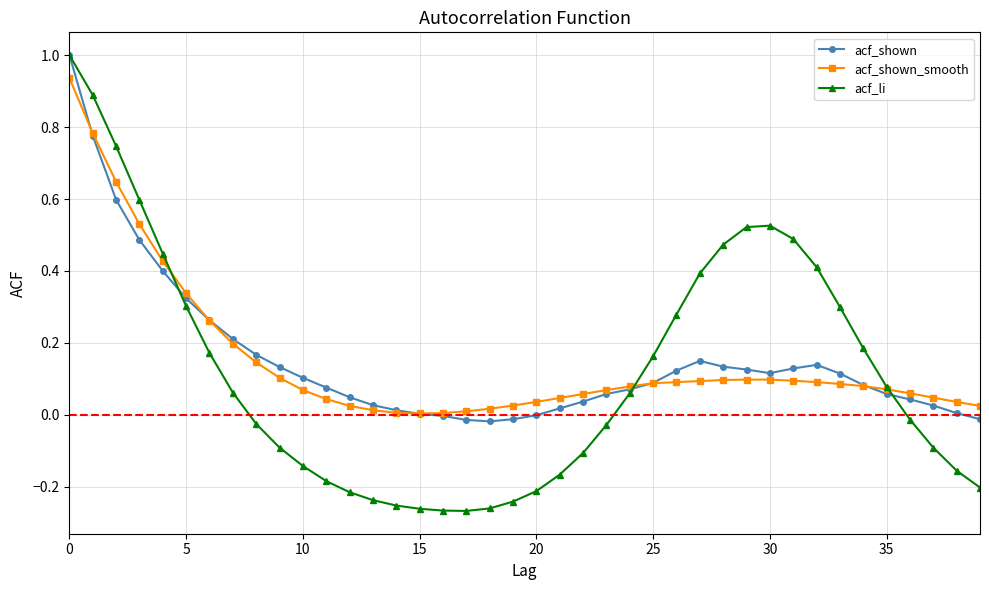

Which series has the largest range (max minus min)?

acf_li